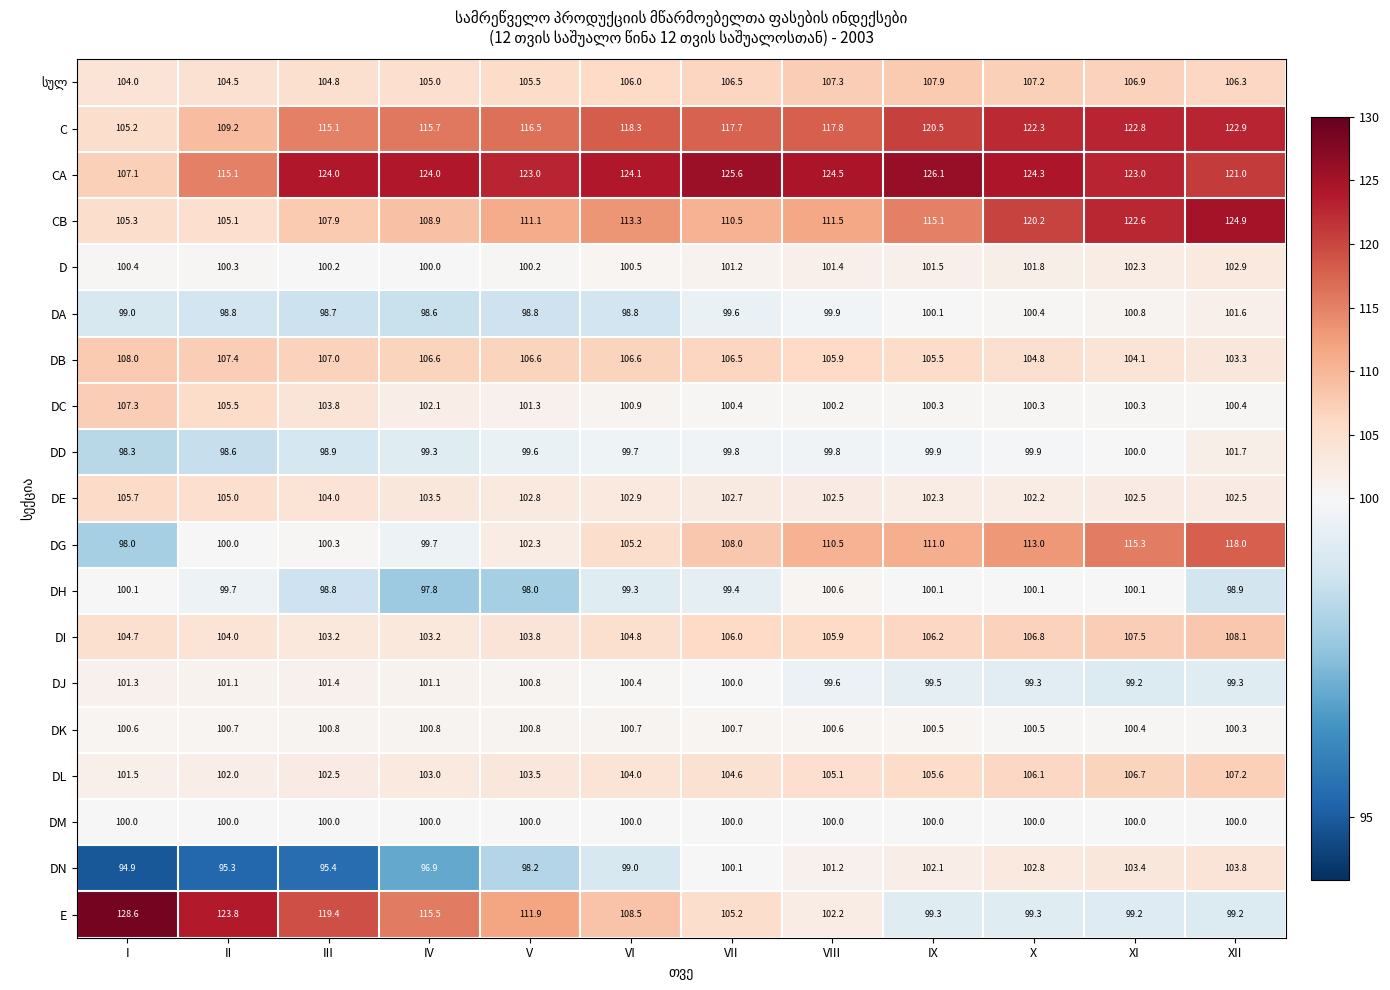

What is the sum of the DM values at I and III?

200.0